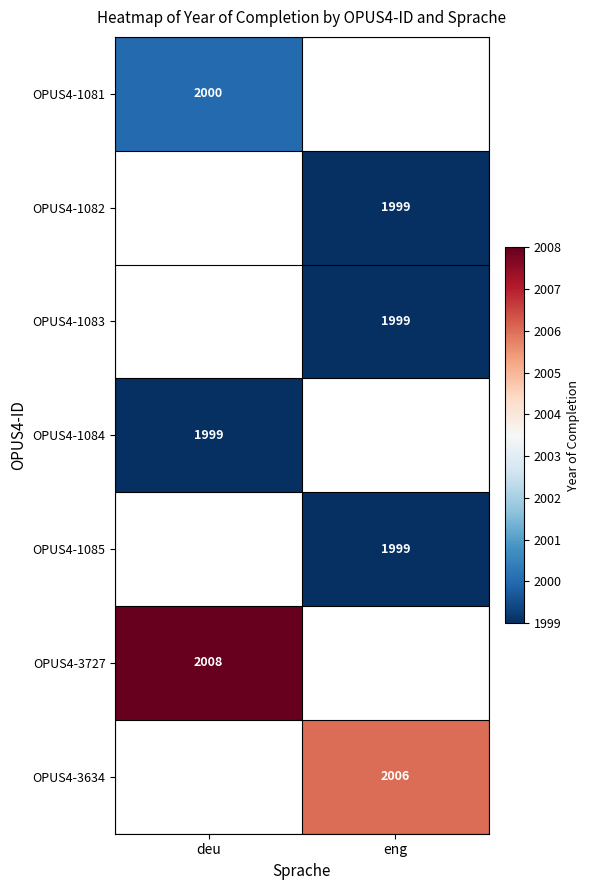

The value of OPUS4-3634 at eng is 2759. True or false?

False